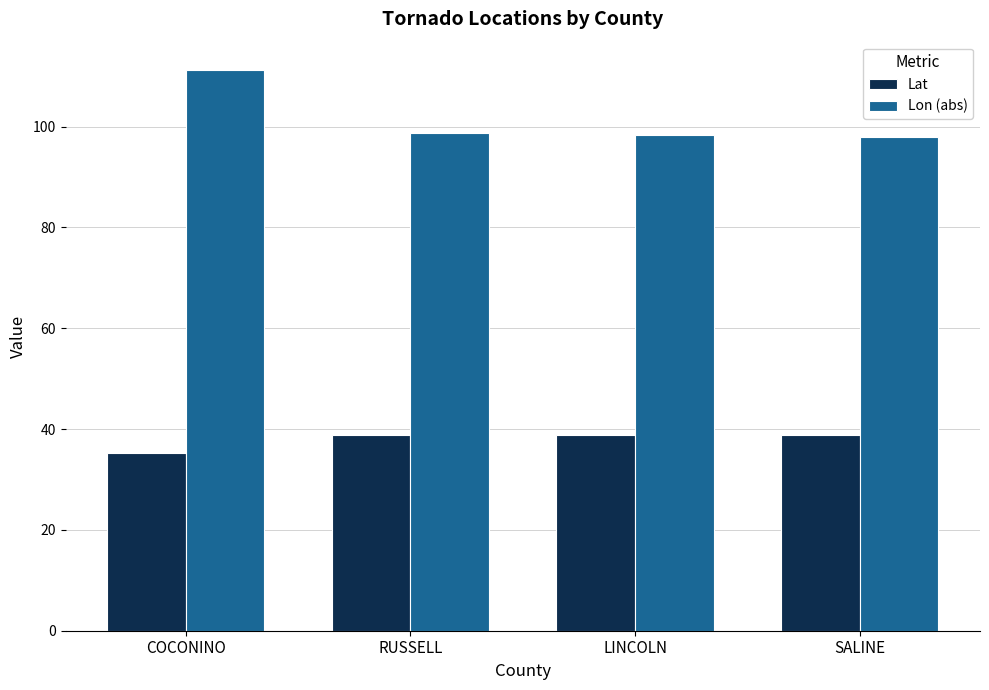

What position from the right is COCONINO?

4